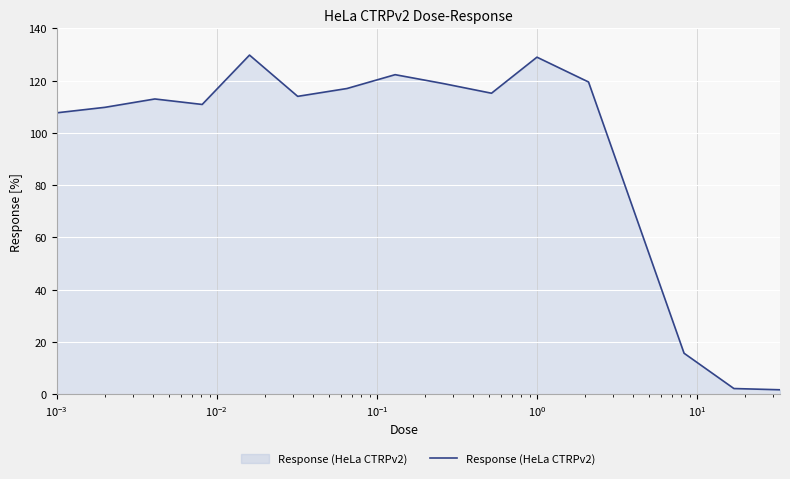

How many lines are shown in the chart?

1